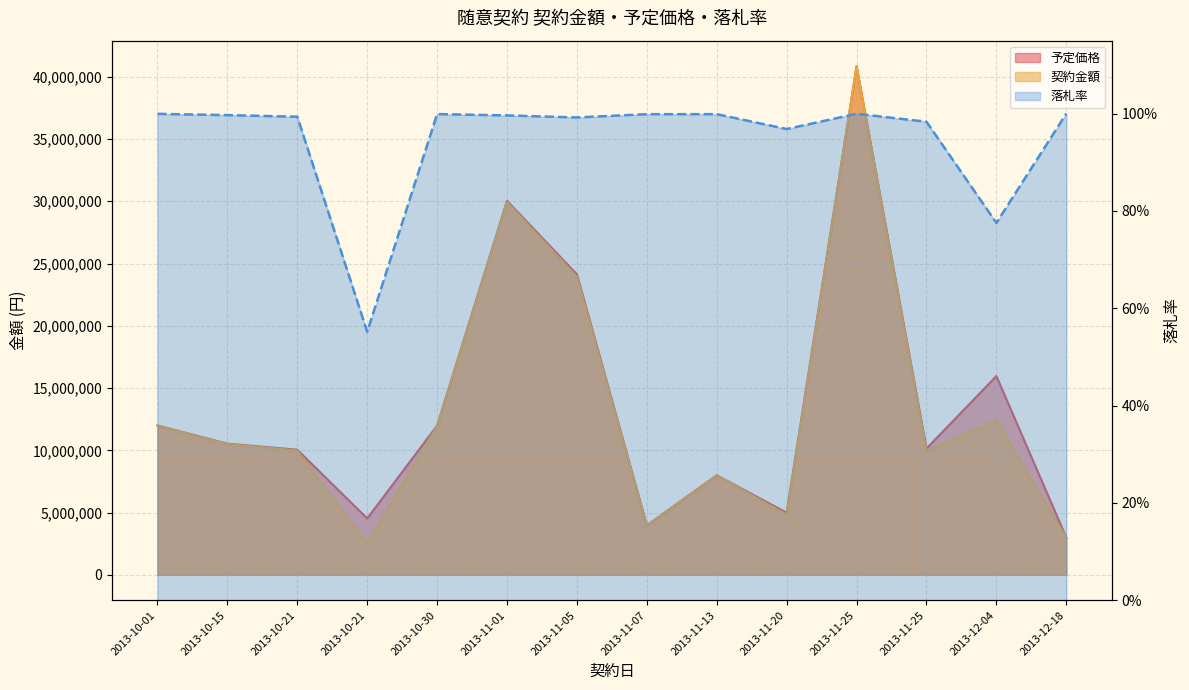

How many points are lower than both their immediate neighbors (excluding endpoints)?

4